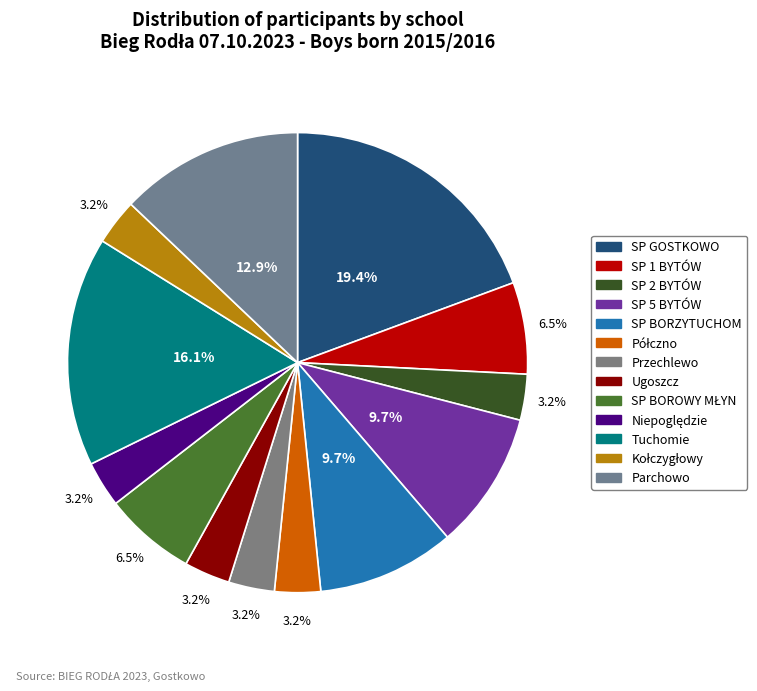

To the nearest percent, what is the average slice percentage?

8%